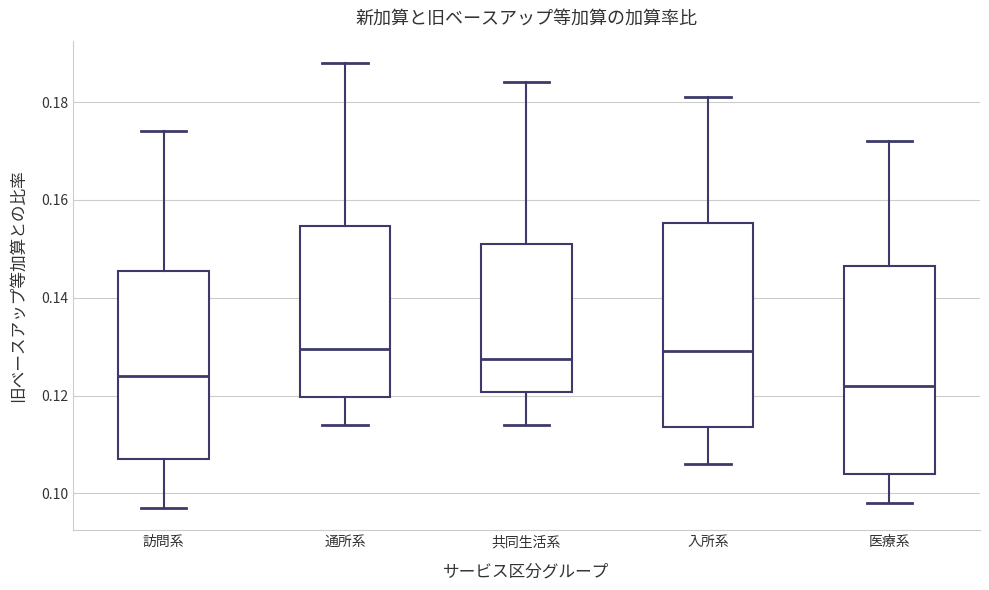

Reading left to right, read every box against the y-axis: the position of its median line, the range the box covers, and the ends of its whiskers. The values are not printed on the chart, so give them approximately, as read against the axis.

訪問系: median 0.124, box 0.108 to 0.146, whiskers 0.098 to 0.174
通所系: median 0.130, box 0.120 to 0.154, whiskers 0.114 to 0.188
共同生活系: median 0.128, box 0.120 to 0.152, whiskers 0.114 to 0.184
入所系: median 0.130, box 0.114 to 0.156, whiskers 0.106 to 0.182
医療系: median 0.122, box 0.104 to 0.146, whiskers 0.098 to 0.172